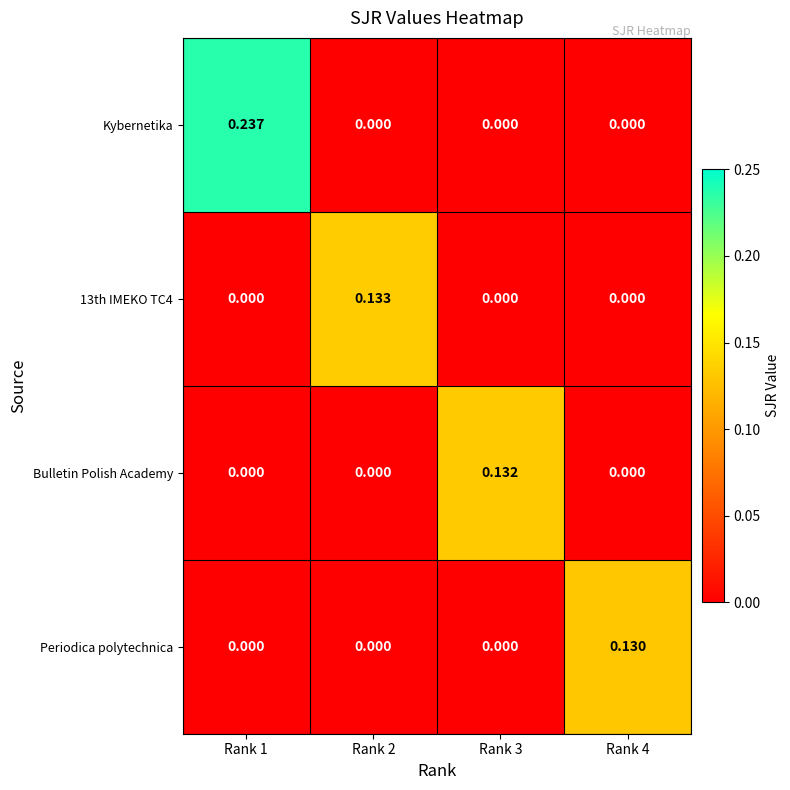

Which series has the largest range (max minus min)?

Kybernetika